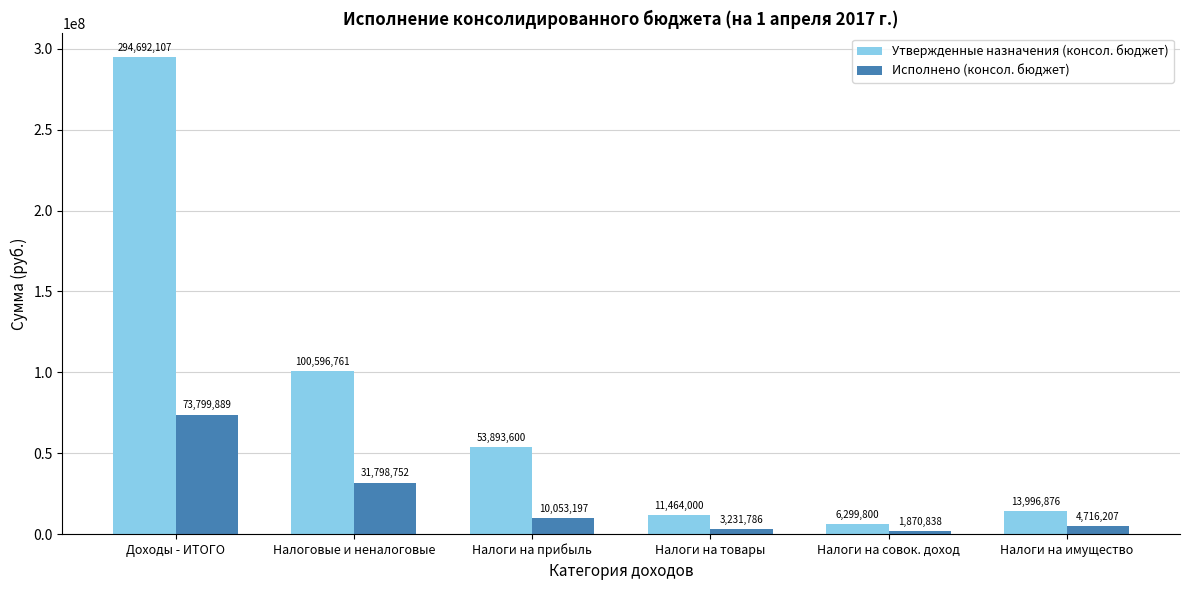

At Налоги на товары, list the series in order from largest to smallest.

Утвержденные назначения (консол. бюджет), Исполнено (консол. бюджет)